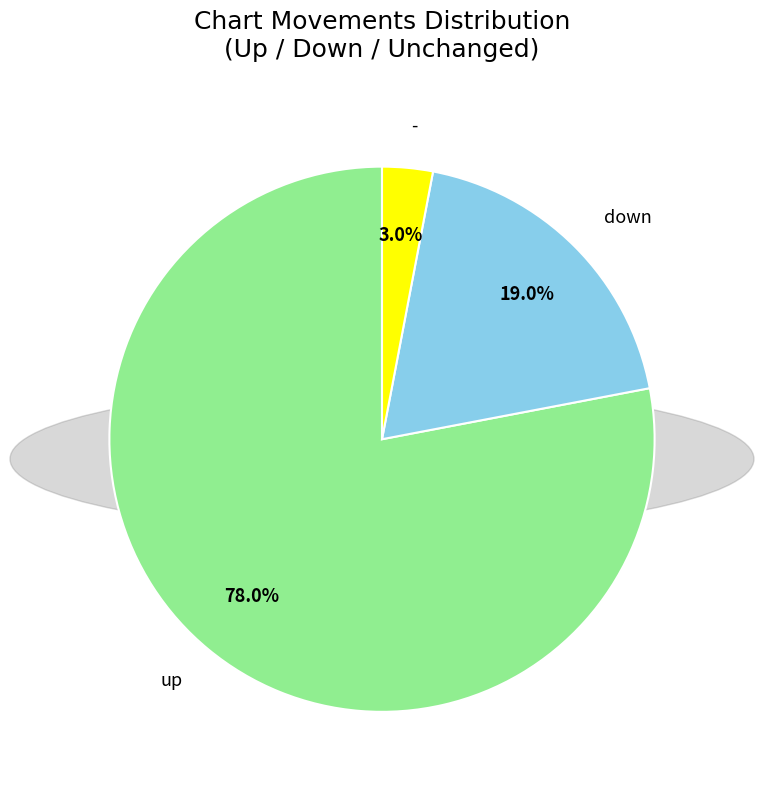

Does up account for over 50% of the chart?

Yes